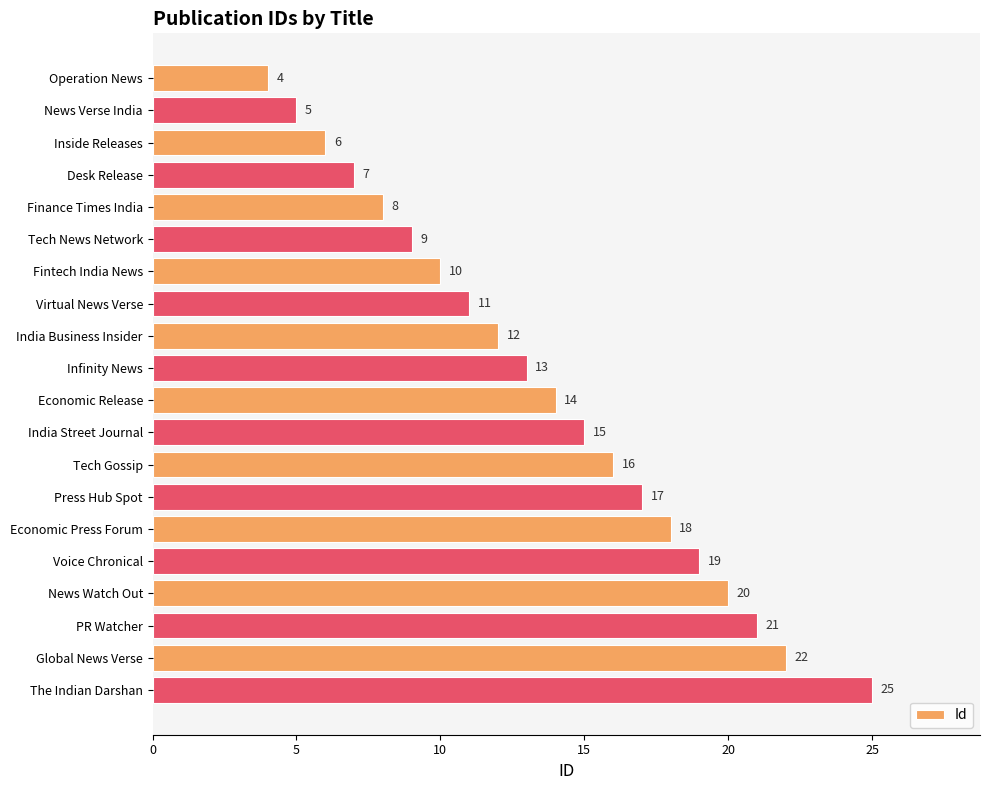

How many categories are shown in the chart?

20